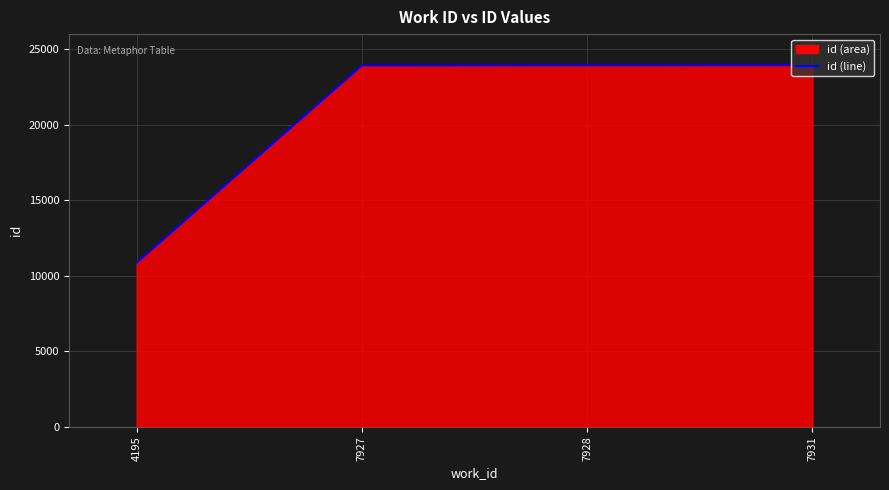

What is the change in value from 7927 to 7928?

+4